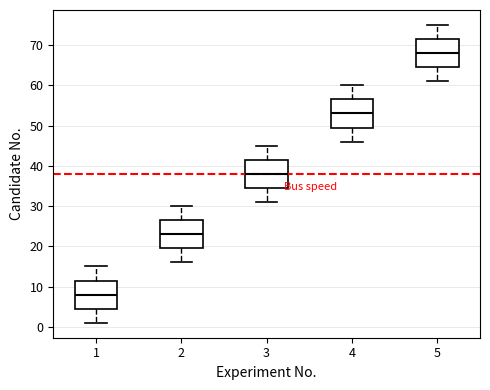

Reading left to right, read every box against the y-axis: the position of its median line, the range the box covers, and the ends of its whiskers. The values are not printed on the chart, so give them approximately, as read against the axis.

1: median 8, box 5 to 12, whiskers 1 to 15
2: median 23, box 20 to 27, whiskers 16 to 30
3: median 38, box 35 to 42, whiskers 31 to 45
4: median 53, box 50 to 57, whiskers 46 to 60
5: median 68, box 65 to 72, whiskers 61 to 75